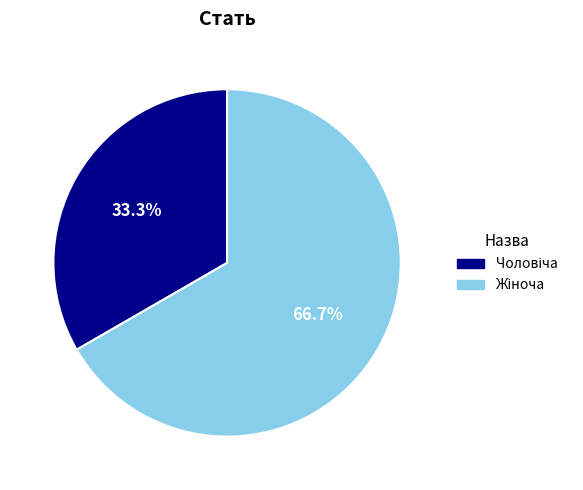

Is there a majority slice in this chart?

Yes